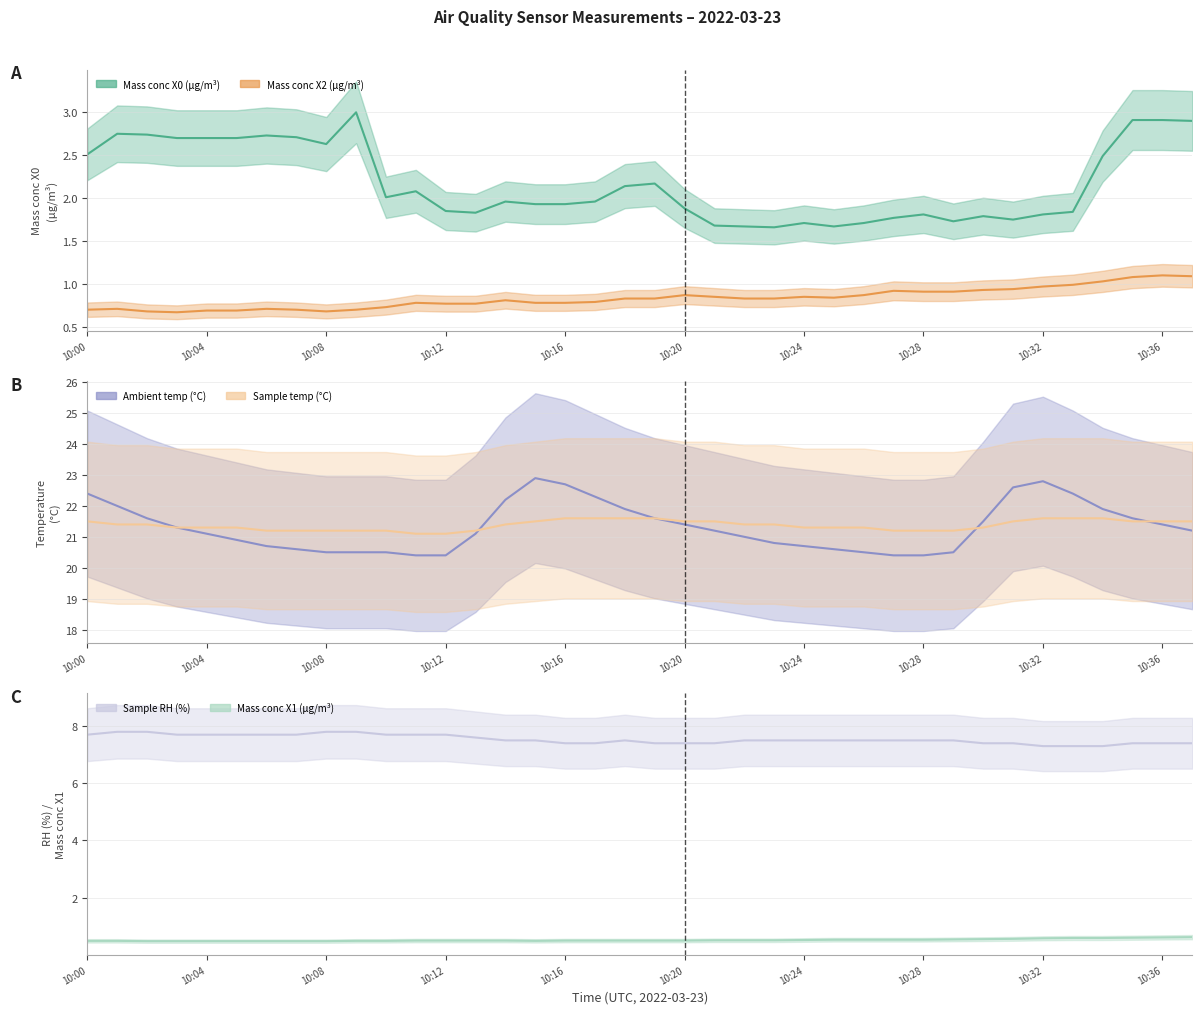

Which series has the widest spread of values?

Ambient temp (°C)